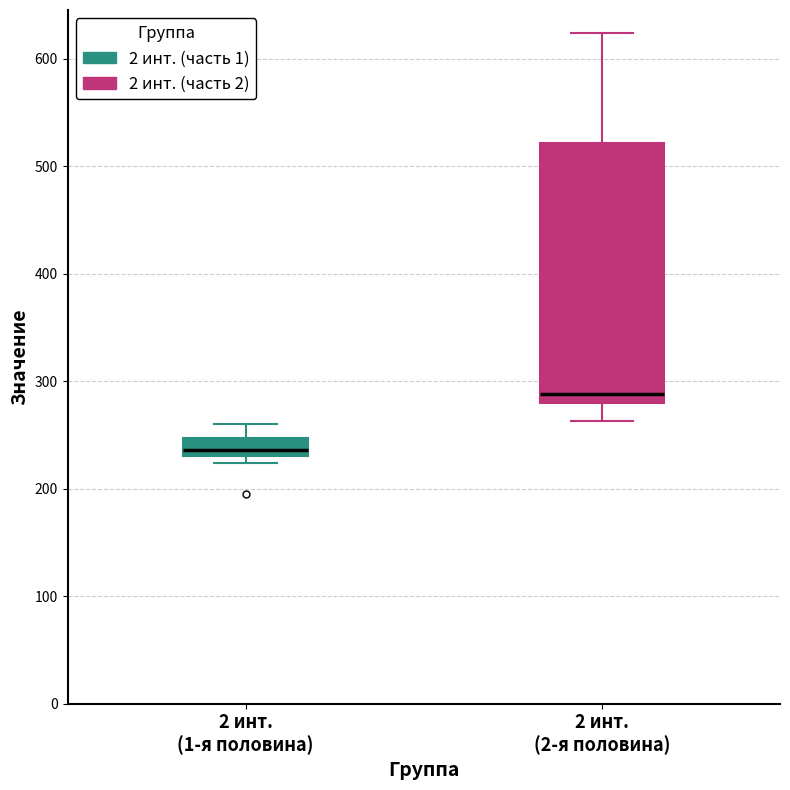

Reading left to right, transcribe this box plot: for each box, give where its median line is, the range the box spans, and where its two whiskers end, as read against the y-axis. The values are not printed on the chart, so give them approximately, as read against the axis.

2 инт. (1-я половина): median 240, box 230 to 250, whiskers 220 to 260
2 инт. (2-я половина): median 290, box 280 to 520, whiskers 260 to 620